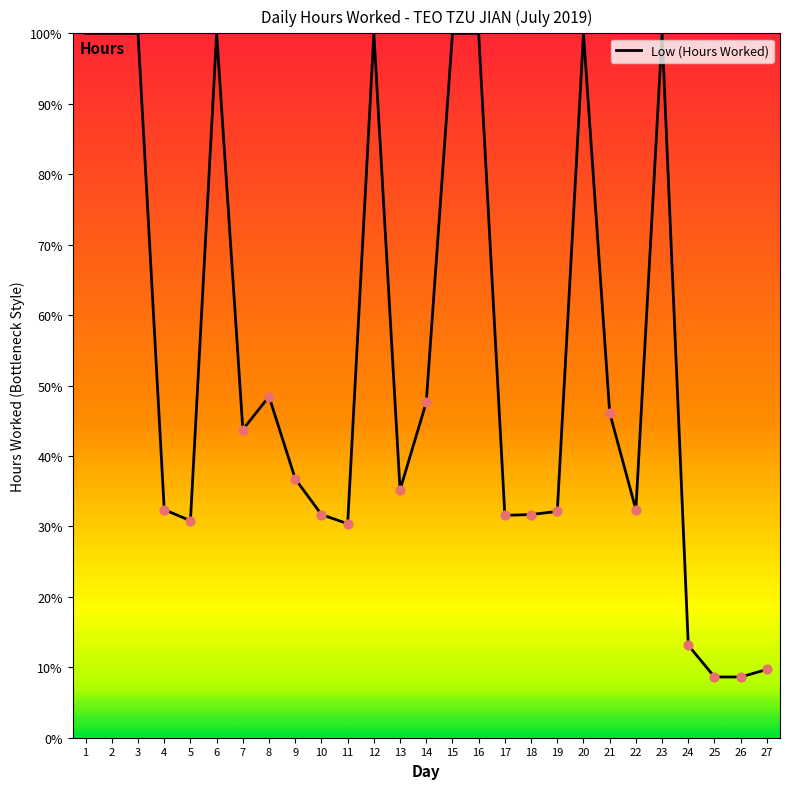

Between 1 and 20, which is larger?

1